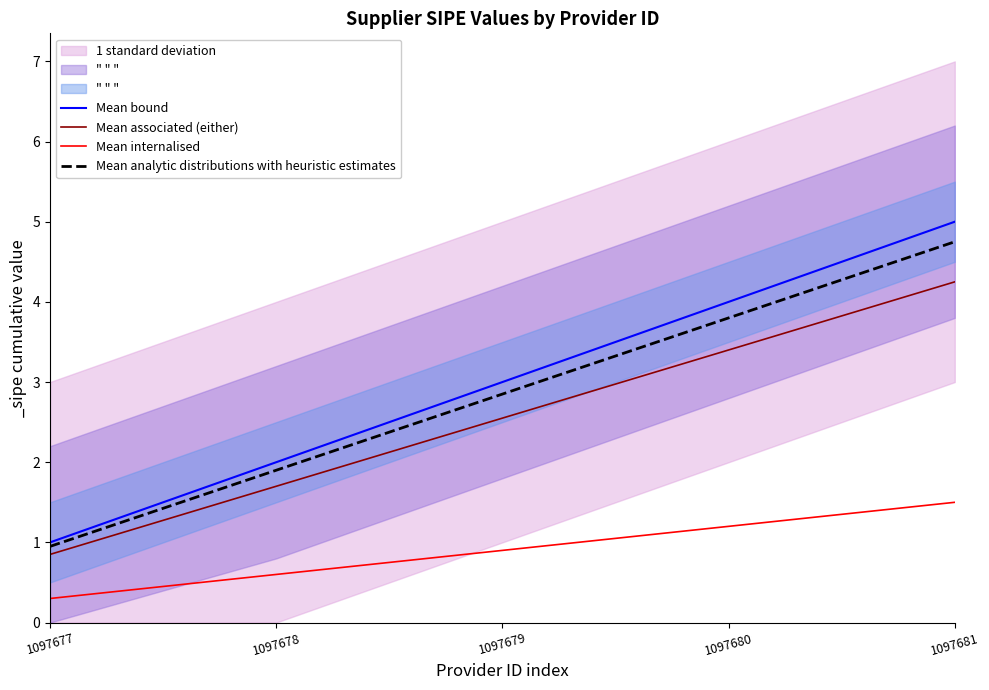

Which series has the largest range (max minus min)?

Mean bound